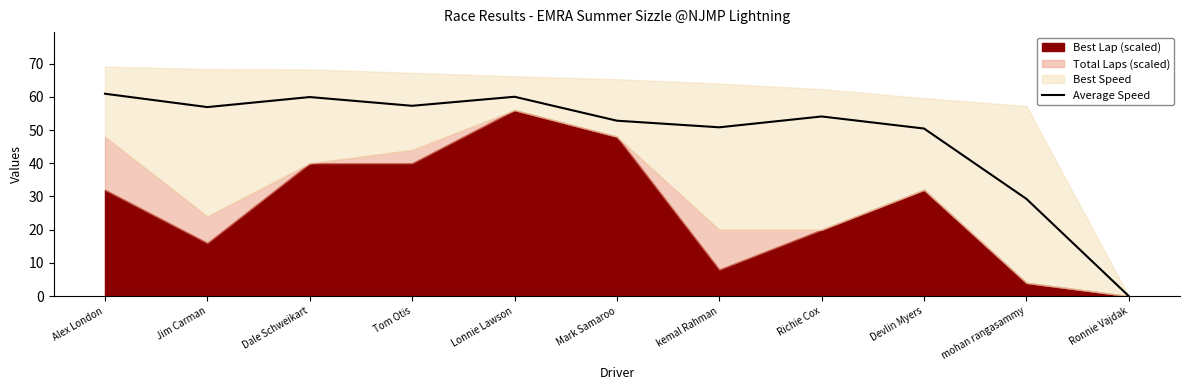

The Average Speed series shows 60.0 at Lonnie Lawson. True or false?

True